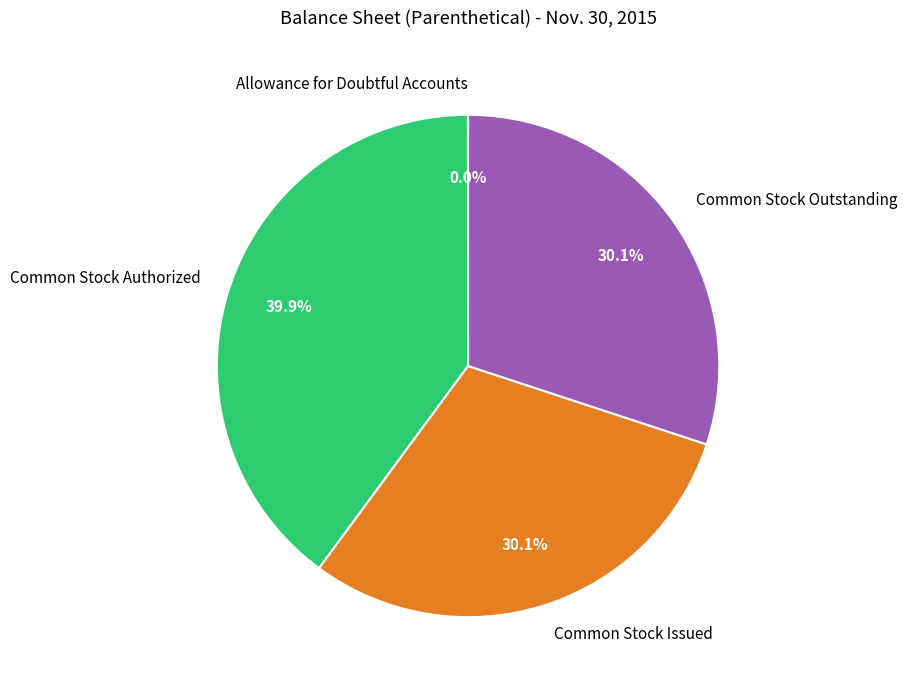

Which slice is the largest?

Common Stock Authorized